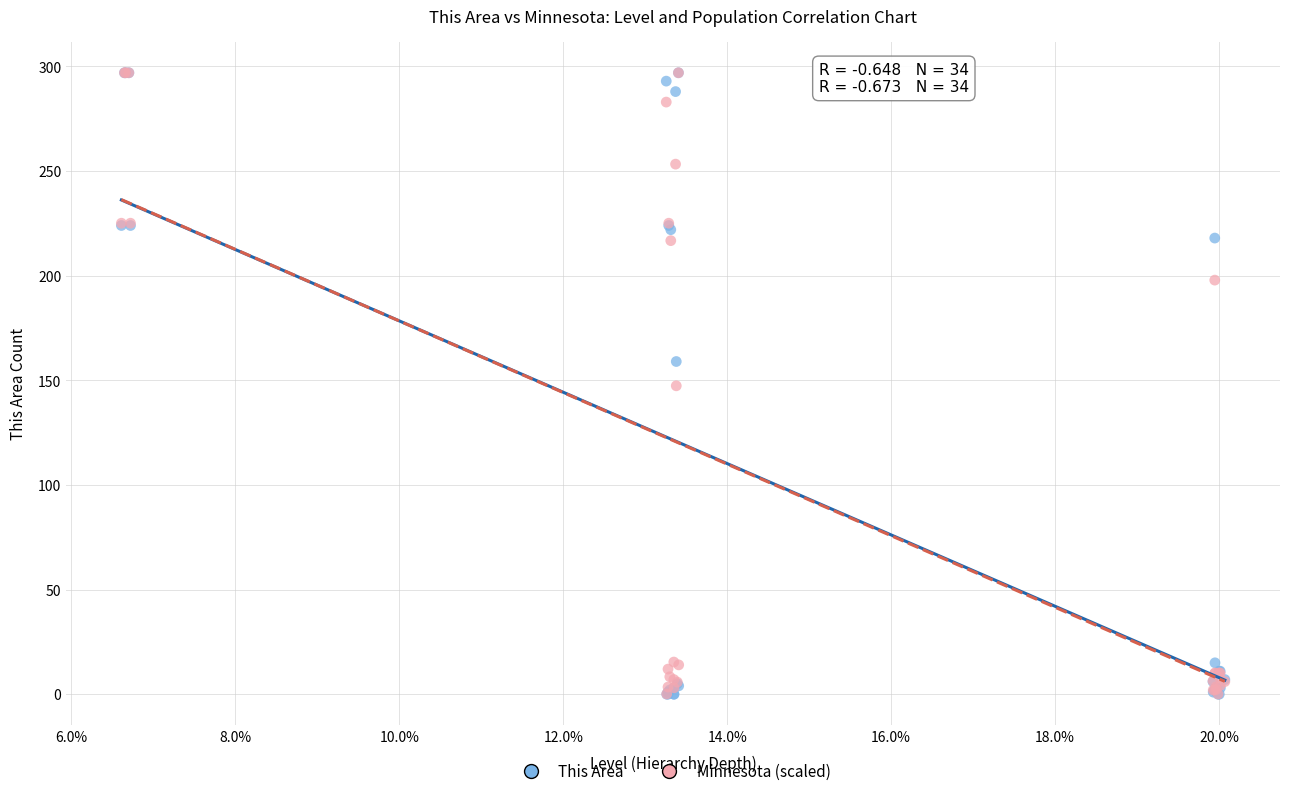

What are all the series names shown in the legend?

This Area, Minnesota (scaled)